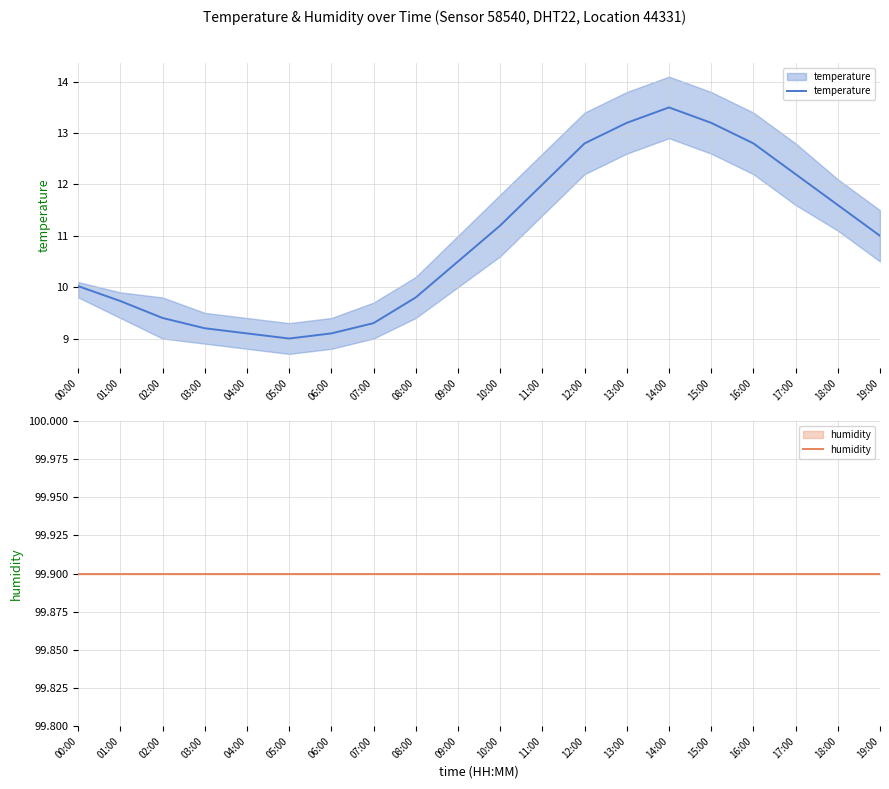

True or false: temperature and humidity intersect in this chart.

False